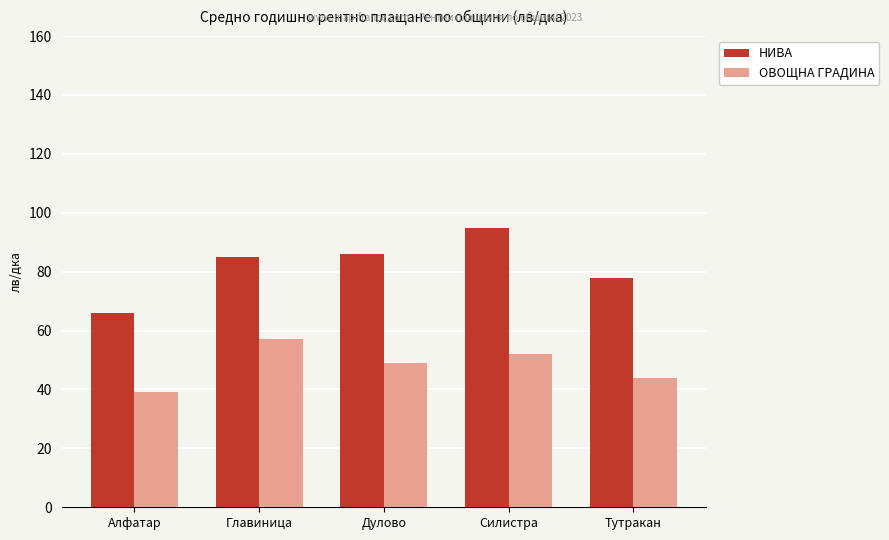

What is the label of the 5th bar from the right?

Алфатар